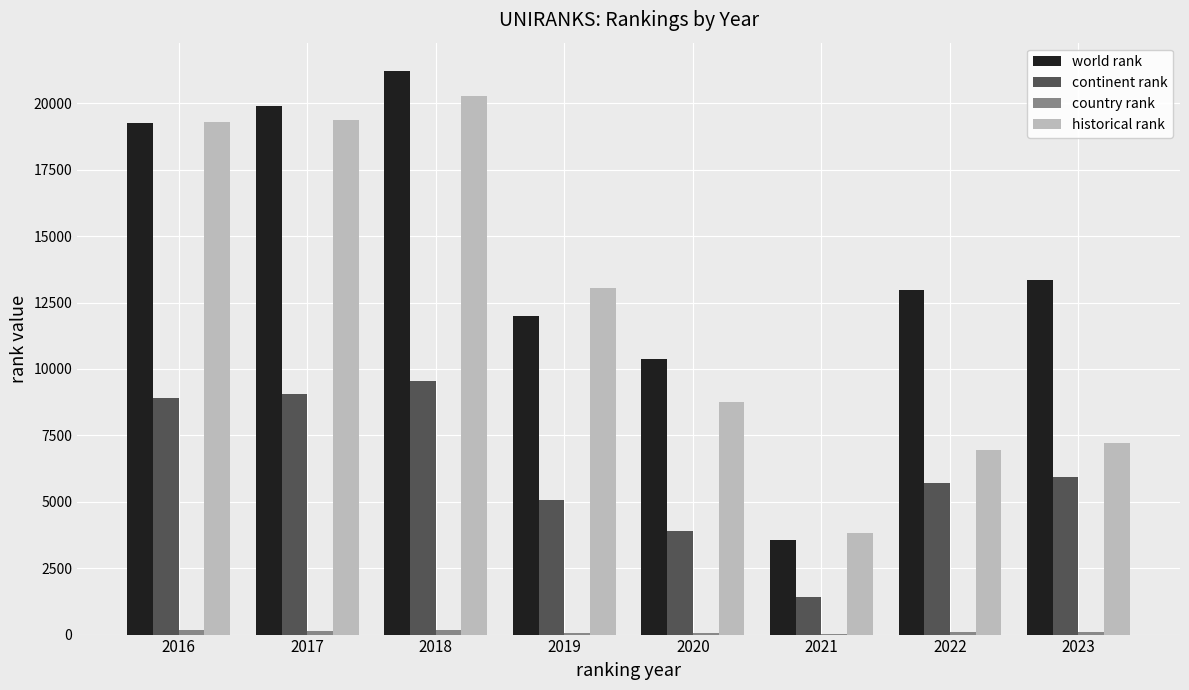

Which series has the largest total across all categories?

world rank